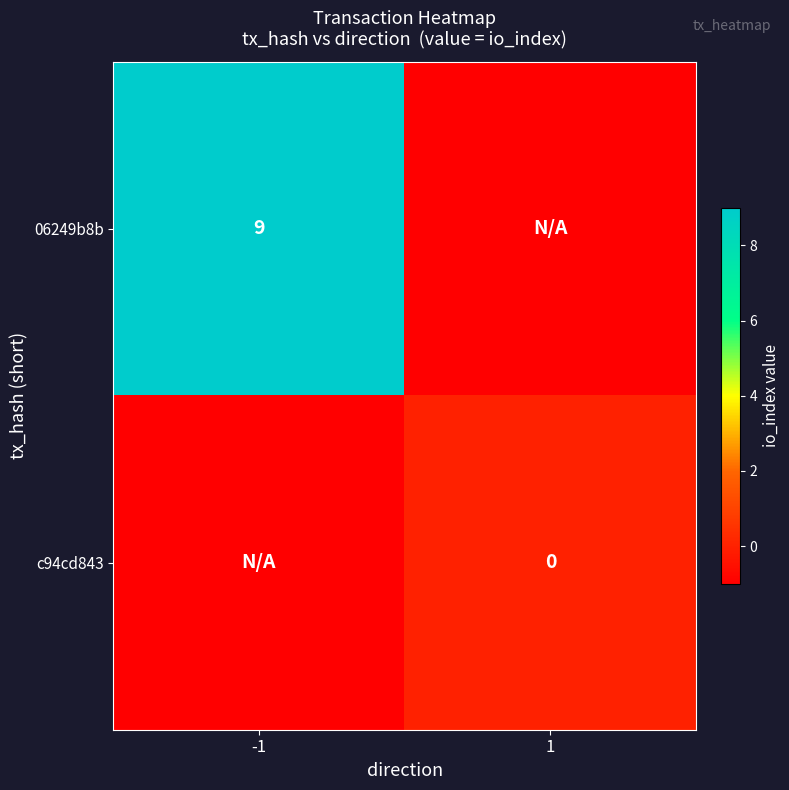

Is the value of c94cd843 at 1 greater than the value of 06249b8b at -1?

No